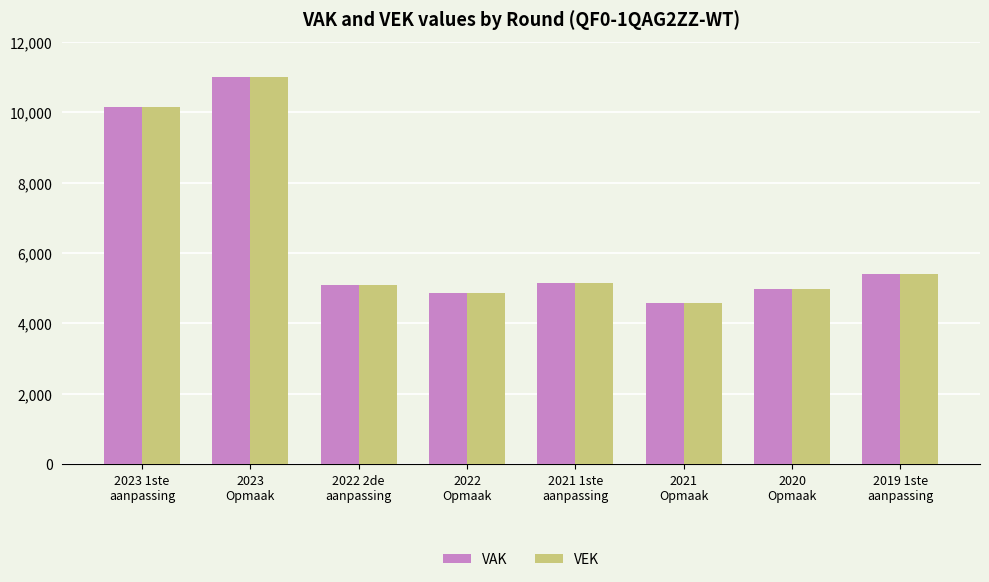

What is the maximum value for VAK?

10988